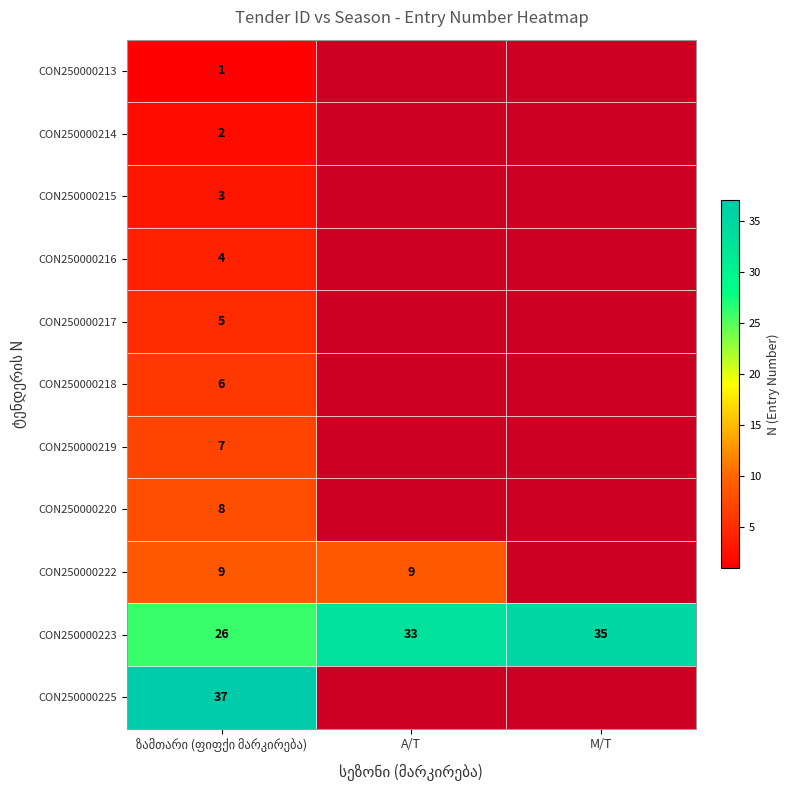

Which has a higher value, M/T or A/T?

A/T